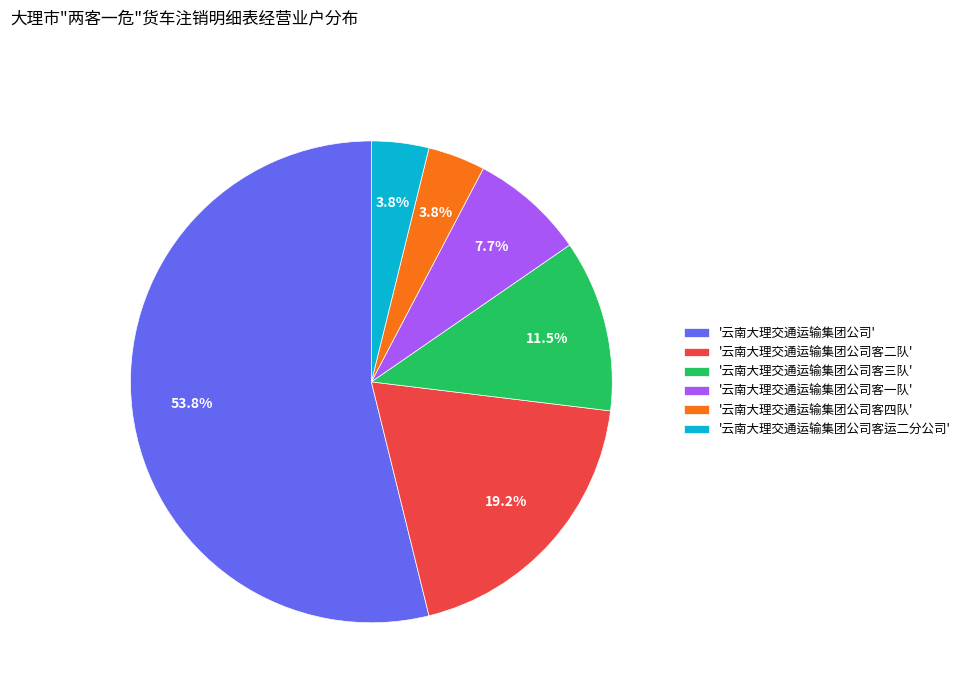

How many segments does this pie chart have?

6